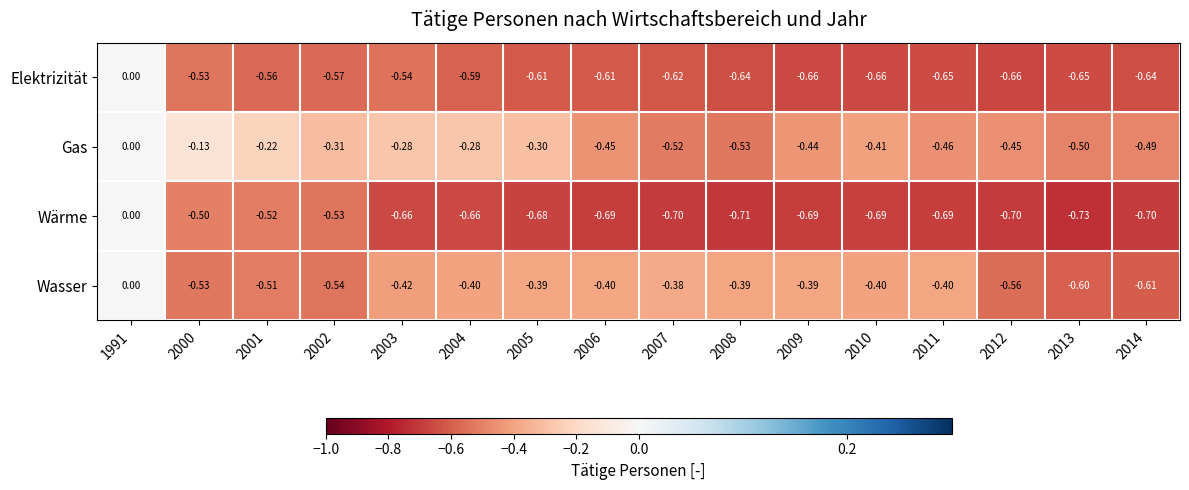

Between 2002 and 2006, which series saw the biggest shift?

Wärme